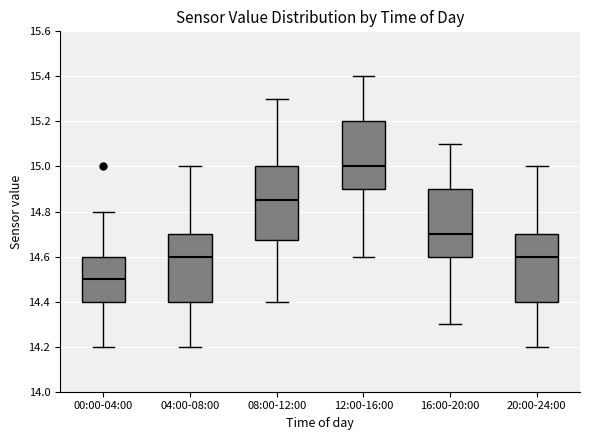

Where is the upper edge of the box for 08:00-12:00 on the y-axis? The values are not printed on the chart, so give them approximately, as read against the axis.

15.00